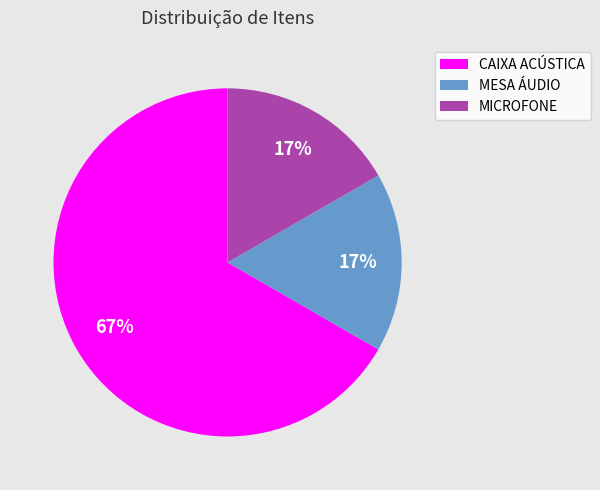

Is the sum of MICROFONE and CAIXA ACÚSTICA greater than half?

Yes